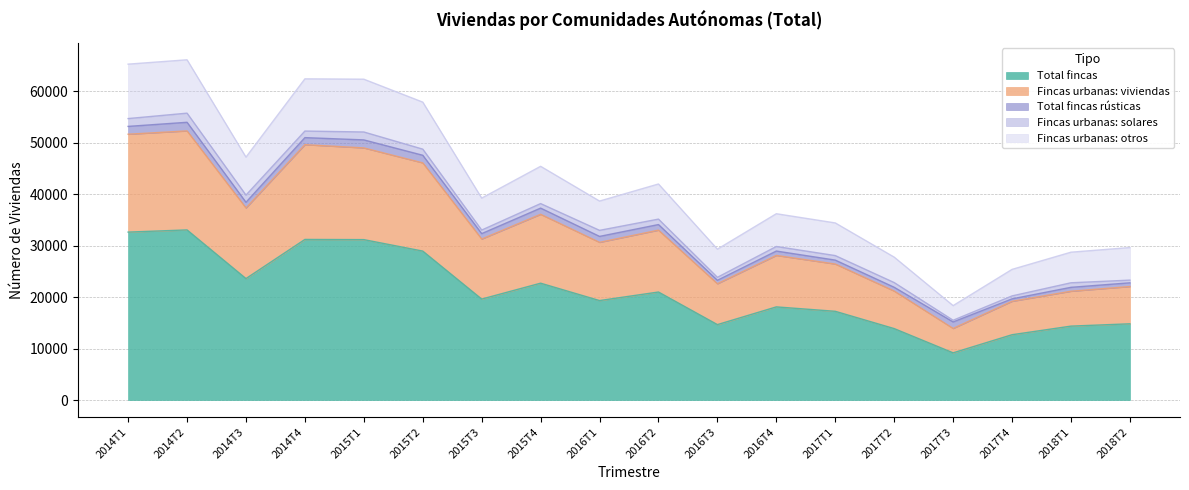

What is the average value of the Total fincas rústicas series?

1080